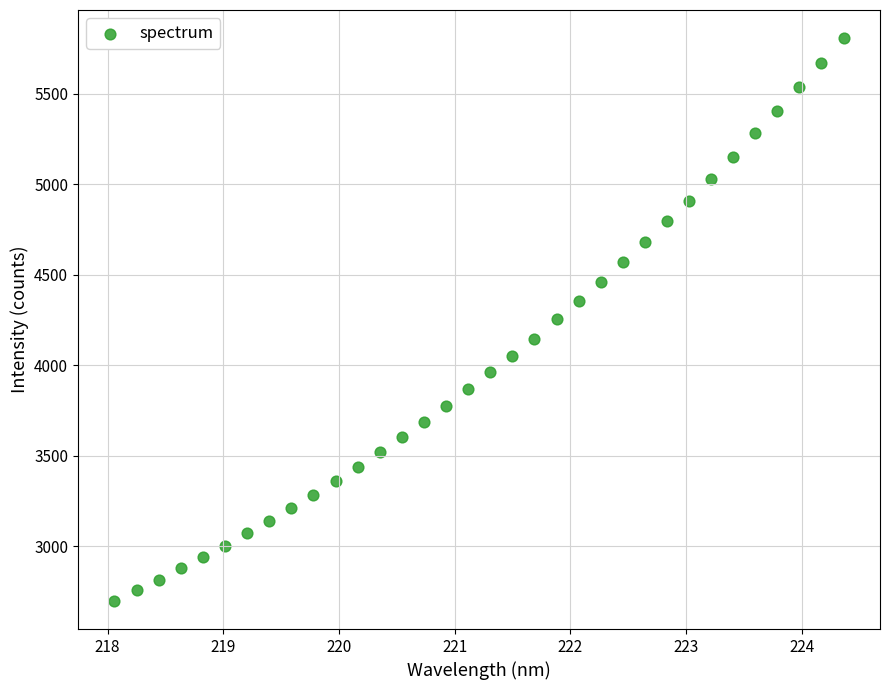

What is the range of Y values (max minus min)?

3108.4